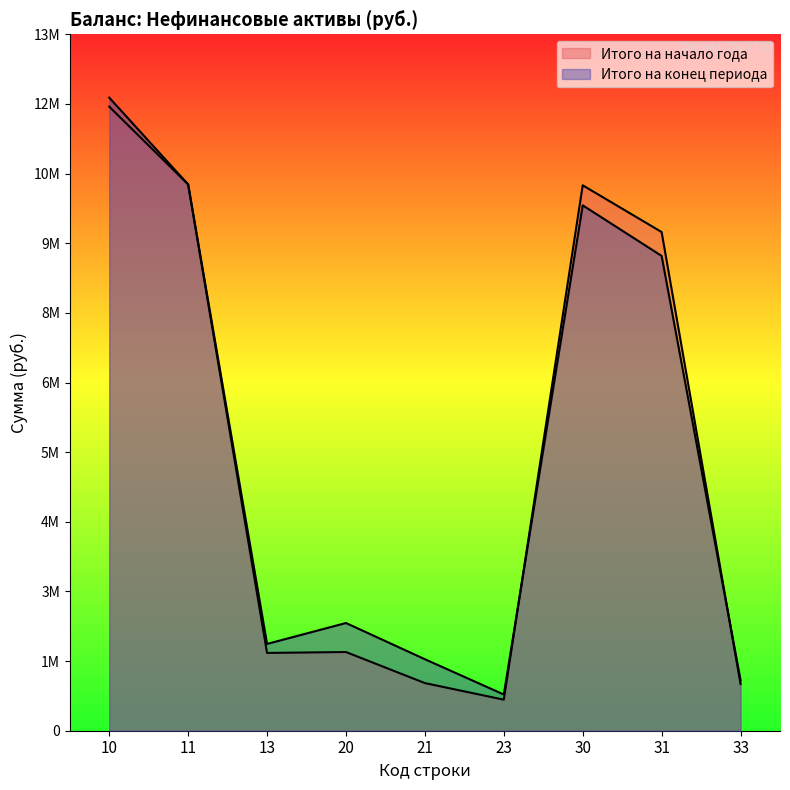

At 30, list the series in order from largest to smallest.

Итого на начало года, Итого на конец периода